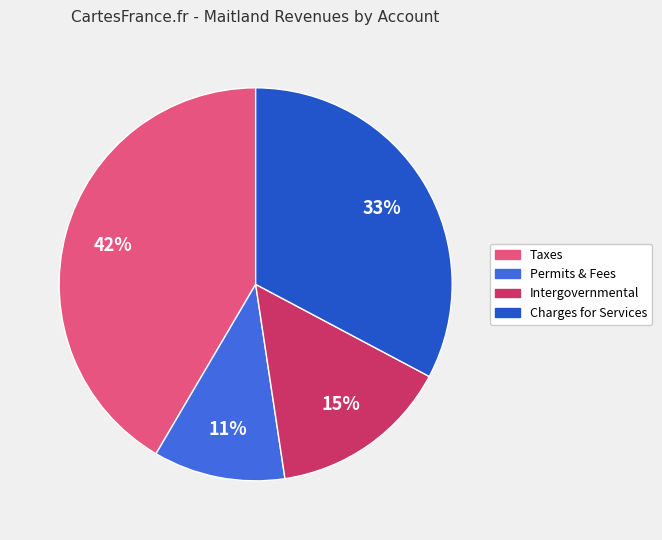

To the nearest percent, what is the average slice percentage?

25%